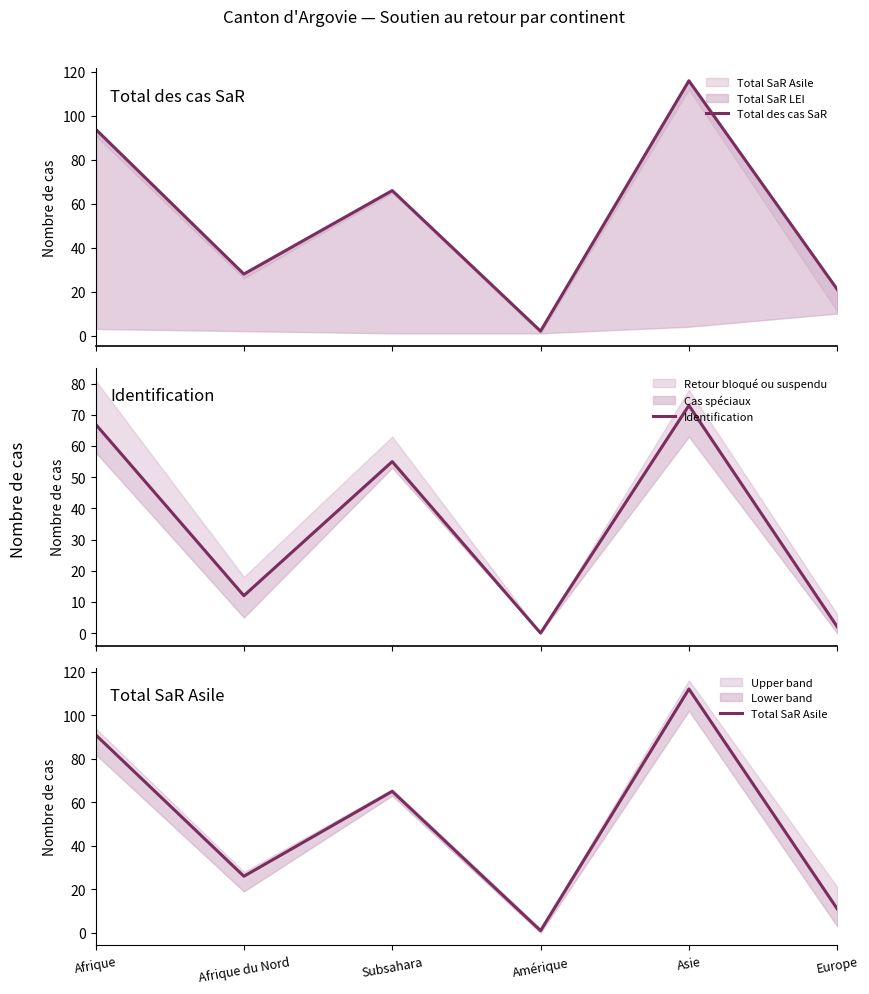

Reading right to left, list all the values displayed in this chart.

Total des cas SaR: 21	116	2	66	28	94
Identification: 2	73	0	55	12	67
Total SaR Asile: 11	112	1	65	26	91